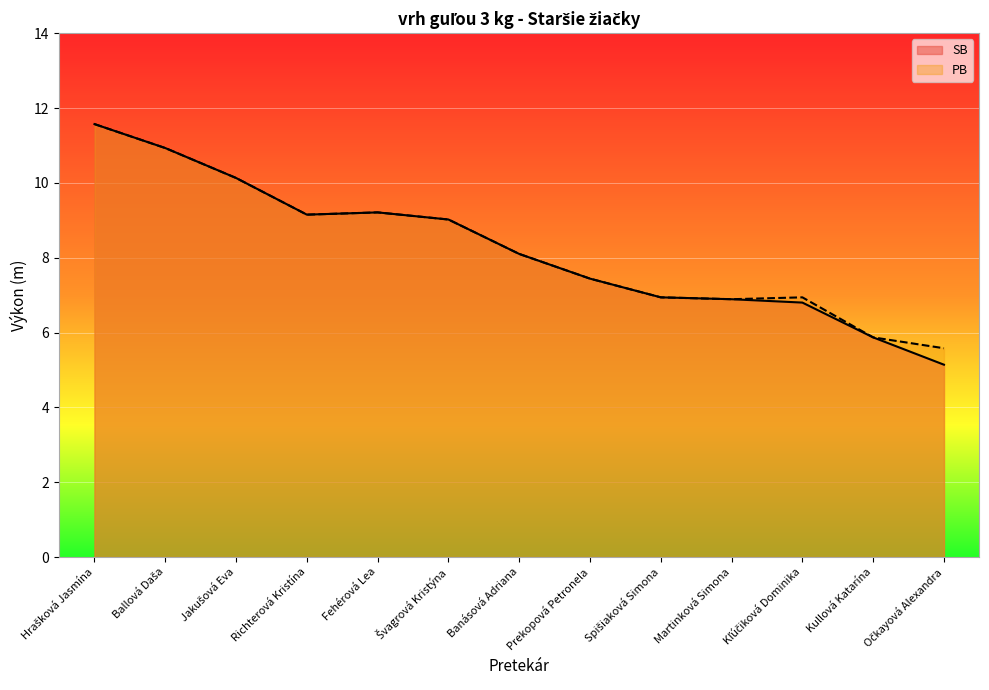

Where is SB nearest to the value 8?

Banásová Adriana